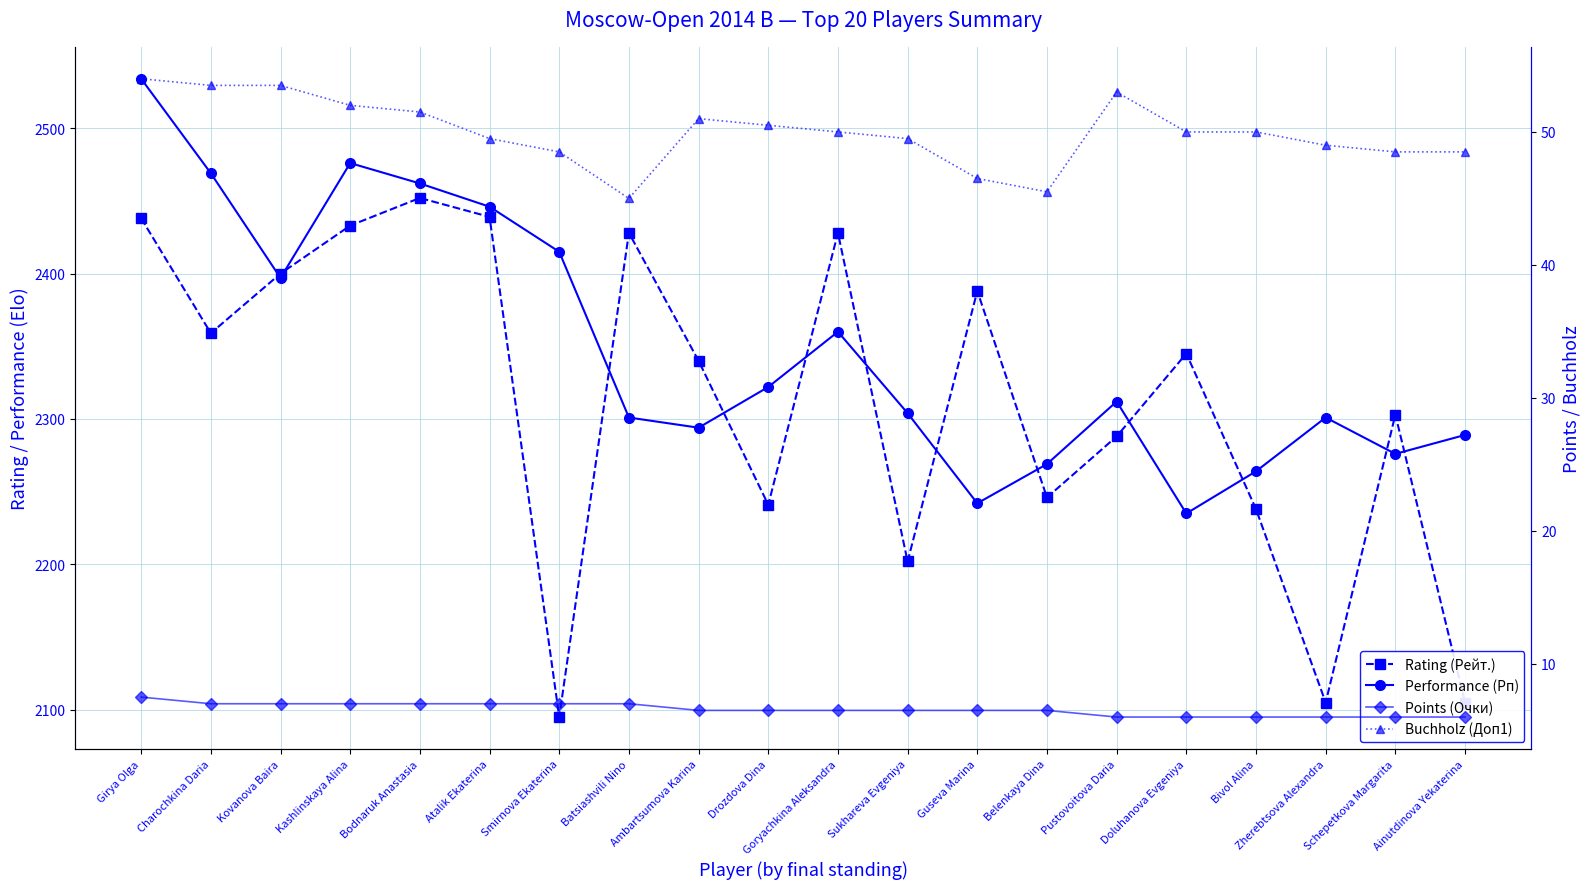

What are all the series names shown in the legend?

Rating (Рейт.), Performance (Рп), Points (Очки), Buchholz (Доп1)